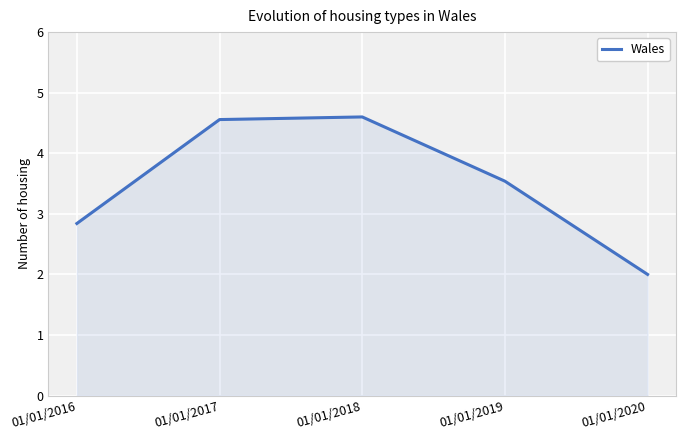

How many values exceed 3?

3